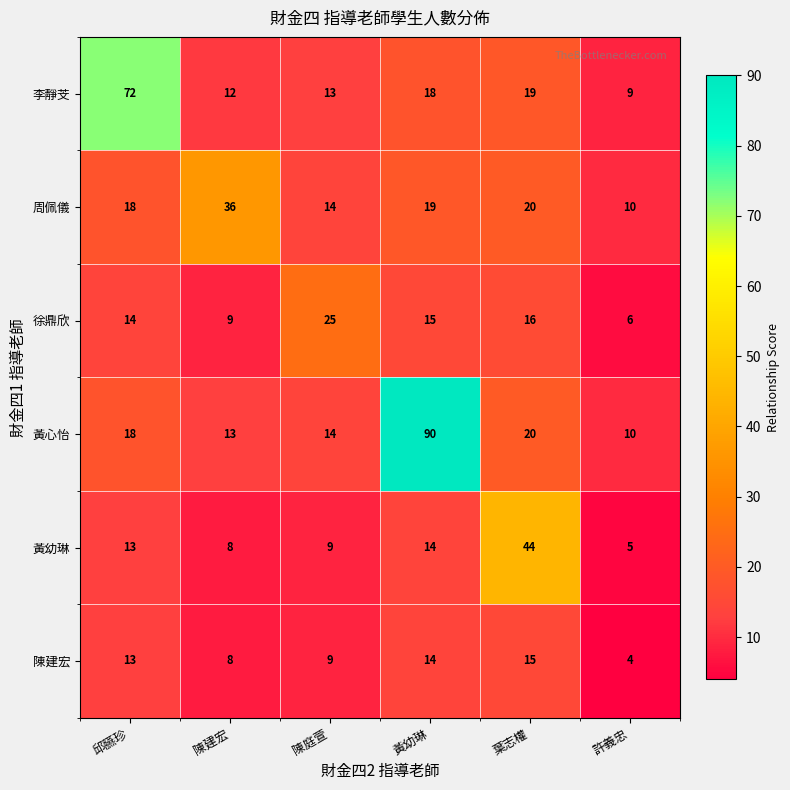

The 李靜芠 series shows 28 at 黃幼琳. True or false?

False